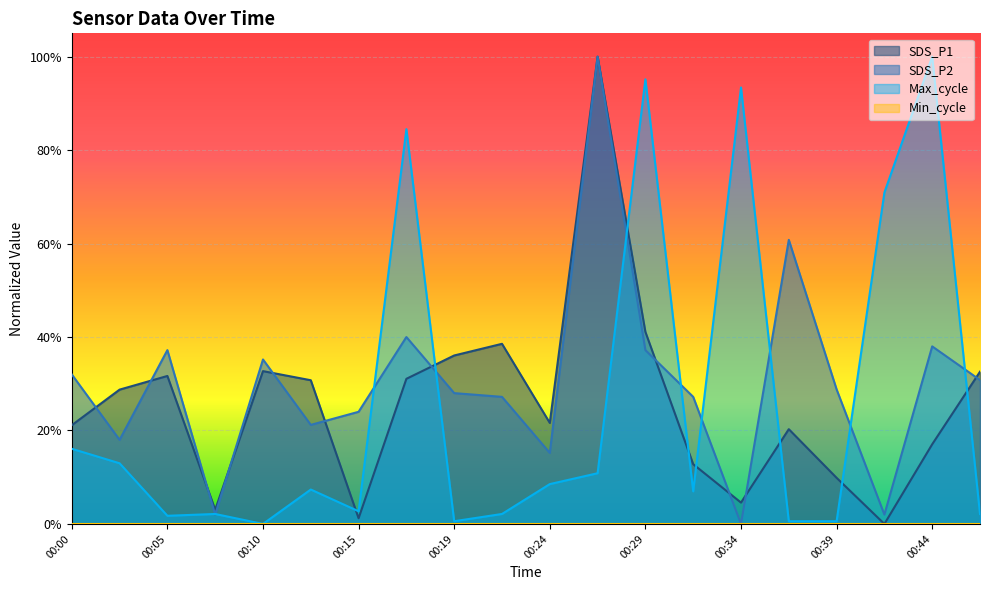

Reading left to right, transcribe all the data shown in this chart.

SDS_P1: 00:00=0.2	00:02=0.3	00:05=0.3	00:07=0.0	00:10=0.3	00:12=0.3	00:15=0.0	00:17=0.3	00:19=0.4	00:22=0.4	00:24=0.2	00:27=1.0	00:29=0.4	00:32=0.1	00:34=0.0	00:37=0.2	00:39=0.1	00:41=0.0	00:44=0.2	00:46=0.3
SDS_P2: 00:00=0.3	00:02=0.2	00:05=0.4	00:07=0.0	00:10=0.4	00:12=0.2	00:15=0.2	00:17=0.4	00:19=0.3	00:22=0.3	00:24=0.2	00:27=1.0	00:29=0.4	00:32=0.3	00:34=0.0	00:37=0.6	00:39=0.3	00:41=0.0	00:44=0.4	00:46=0.3
Max_cycle: 00:00=0.2	00:02=0.1	00:05=0.0	00:07=0.0	00:10=0.0	00:12=0.1	00:15=0.0	00:17=0.8	00:19=0.0	00:22=0.0	00:24=0.1	00:27=0.1	00:29=1.0	00:32=0.1	00:34=0.9	00:37=0.0	00:39=0.0	00:41=0.7	00:44=1.0	00:46=0.0